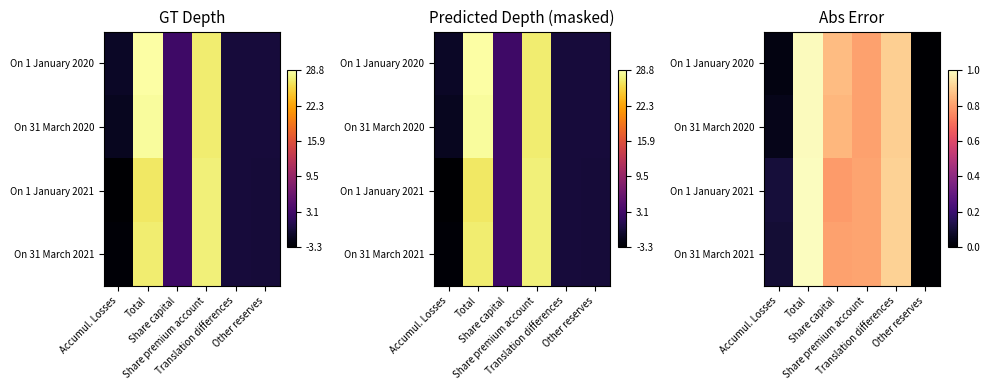

At which label is On 1 January 2021 closest to 0?

Other reserves